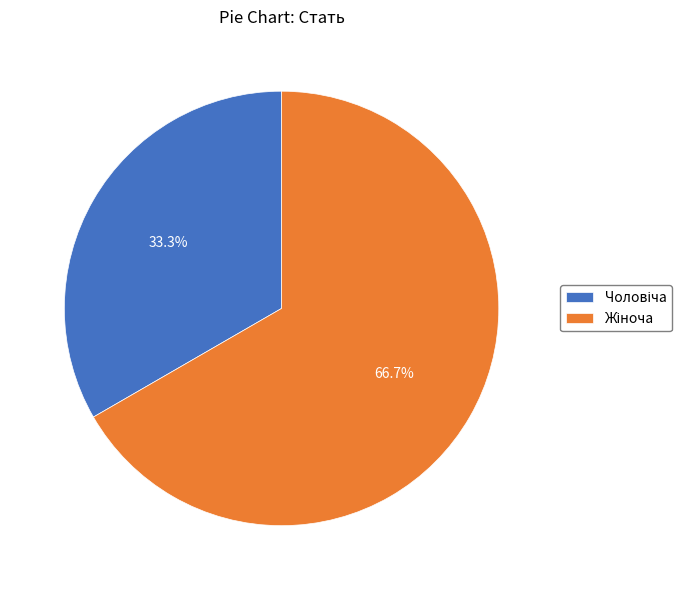

Does any single category account for the majority?

Yes